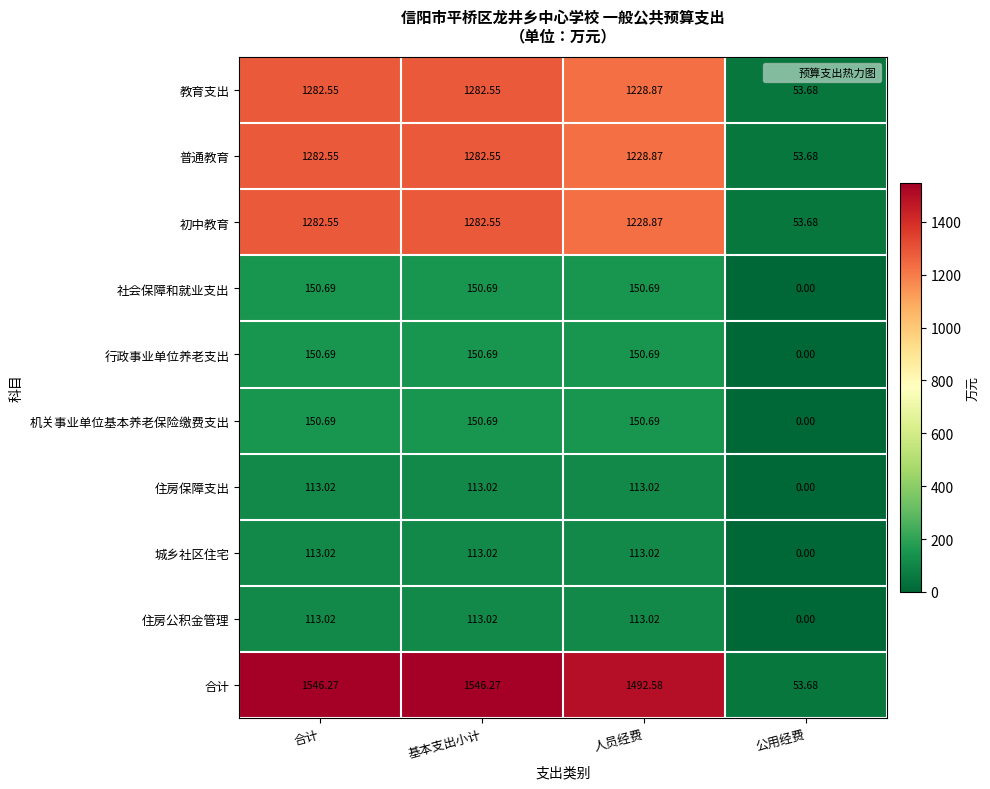

How many categories are shown in the chart?

4